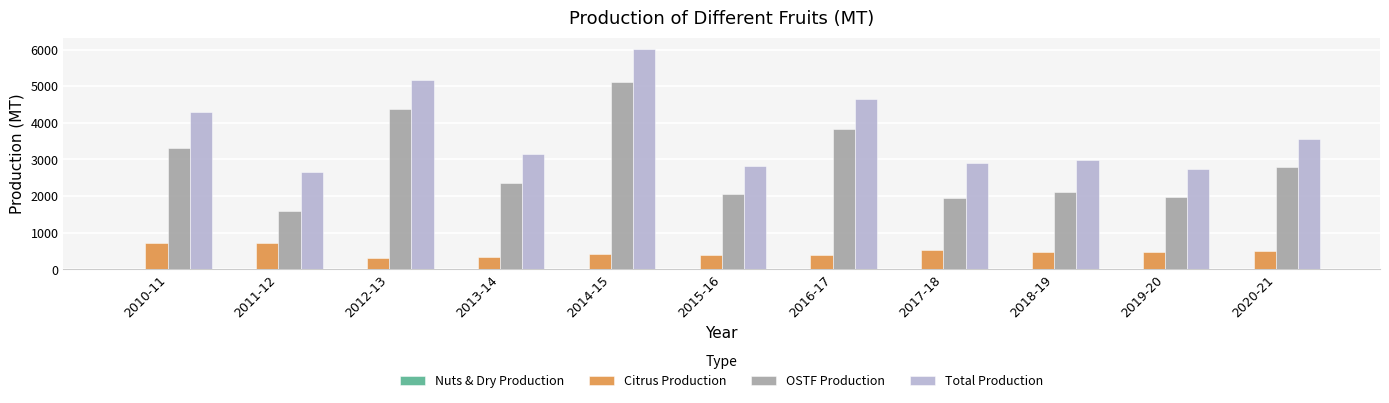

At which category is the sum across all series the highest?

2014-15